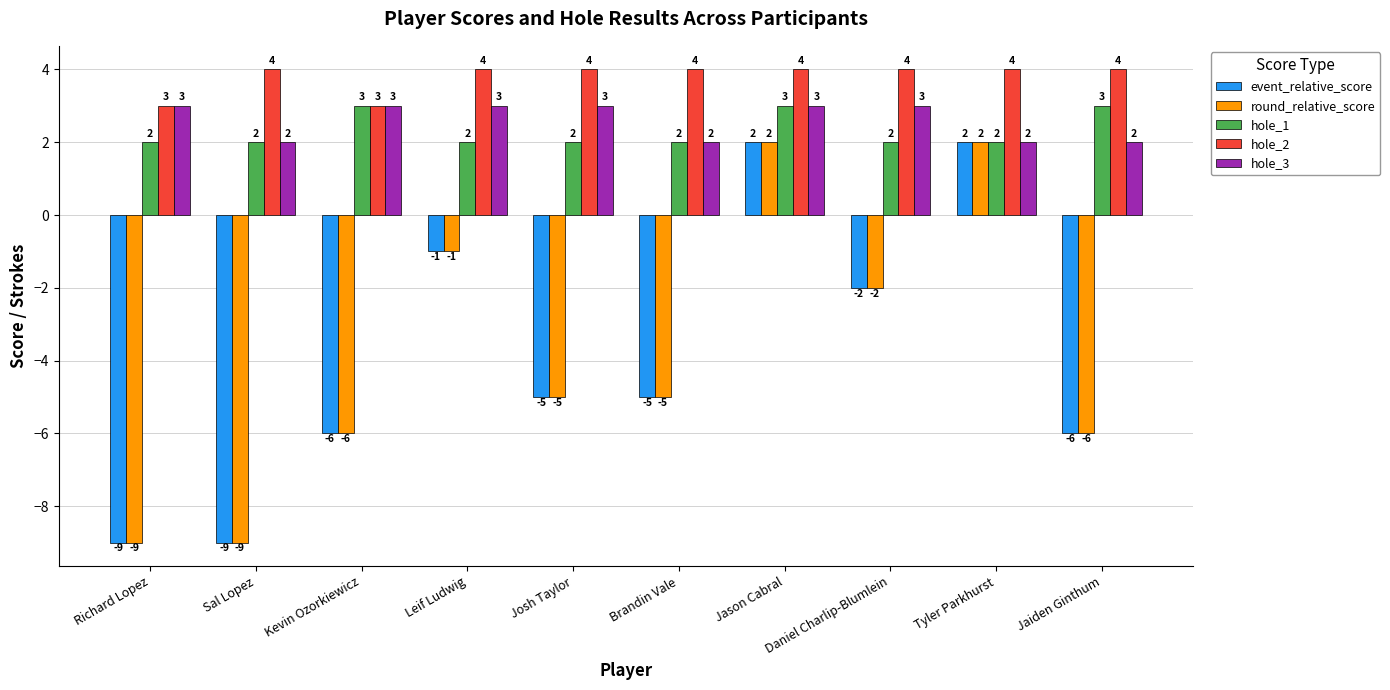

The value of hole_1 at Sal Lopez is 2. True or false?

True